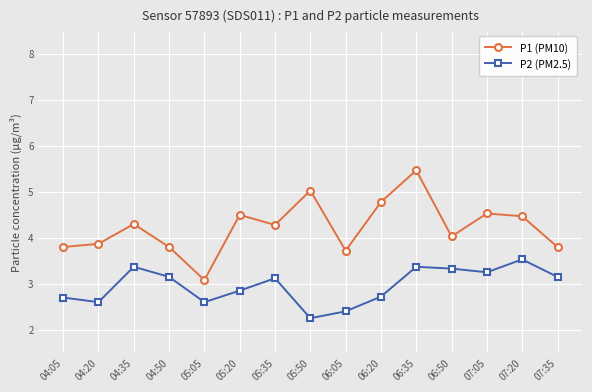

What is the sum of the P1 (PM10) values at 05:35 and 04:50?

8.1